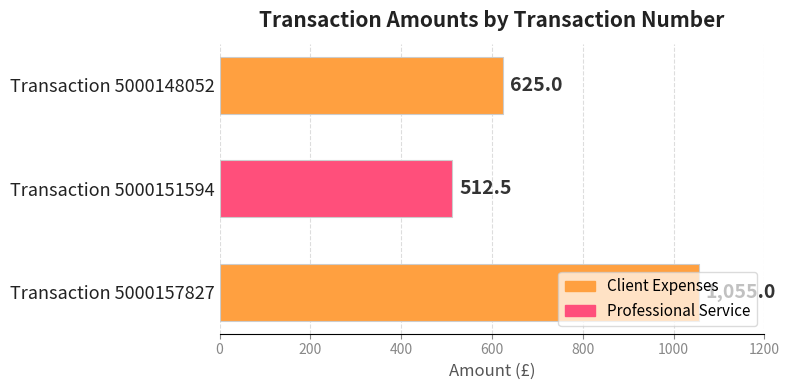

What is the minimum value shown in the chart?

512.5